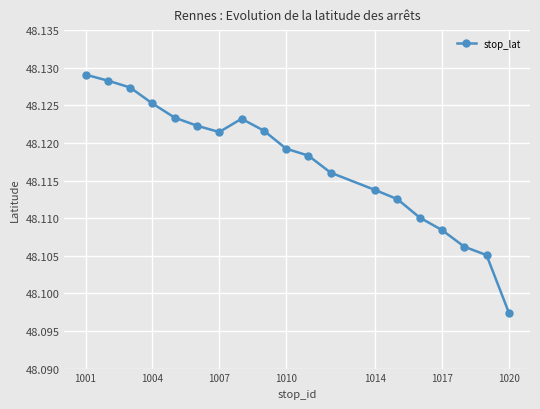

How many points are lower than both their immediate neighbors (excluding endpoints)?

1